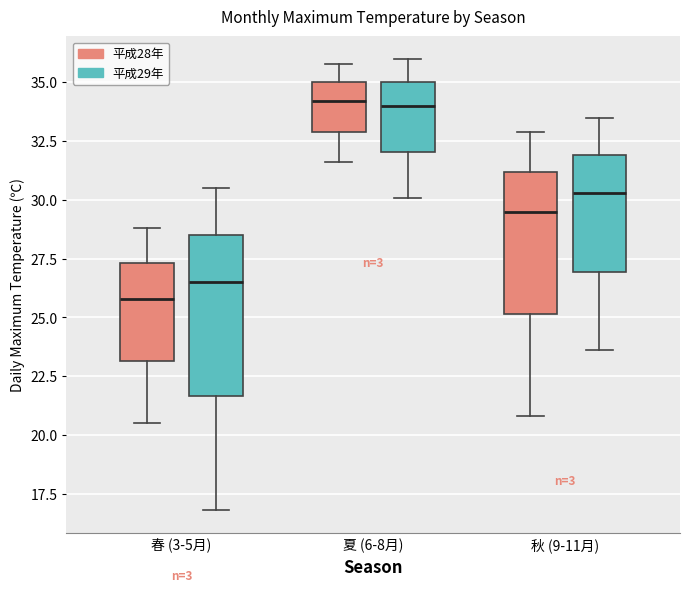

Reading left to right, read every box against the y-axis: the position of its median line, the range the box covers, and the ends of its whiskers. The values are not printed on the chart, so give them approximately, as read against the axis.

春 (3-5月) (平成28年): median 26.0, box 23.0 to 27.5, whiskers 20.5 to 29.0
春 (3-5月) (平成29年): median 26.5, box 21.5 to 28.5, whiskers 17.0 to 30.5
夏 (6-8月) (平成28年): median 34.0, box 33.0 to 35.0, whiskers 31.5 to 36.0
夏 (6-8月) (平成29年): median 34.0, box 32.0 to 35.0, whiskers 30.0 to 36.0
秋 (9-11月) (平成28年): median 29.5, box 25.0 to 31.0, whiskers 21.0 to 33.0
秋 (9-11月) (平成29年): median 30.5, box 27.0 to 32.0, whiskers 23.5 to 33.5